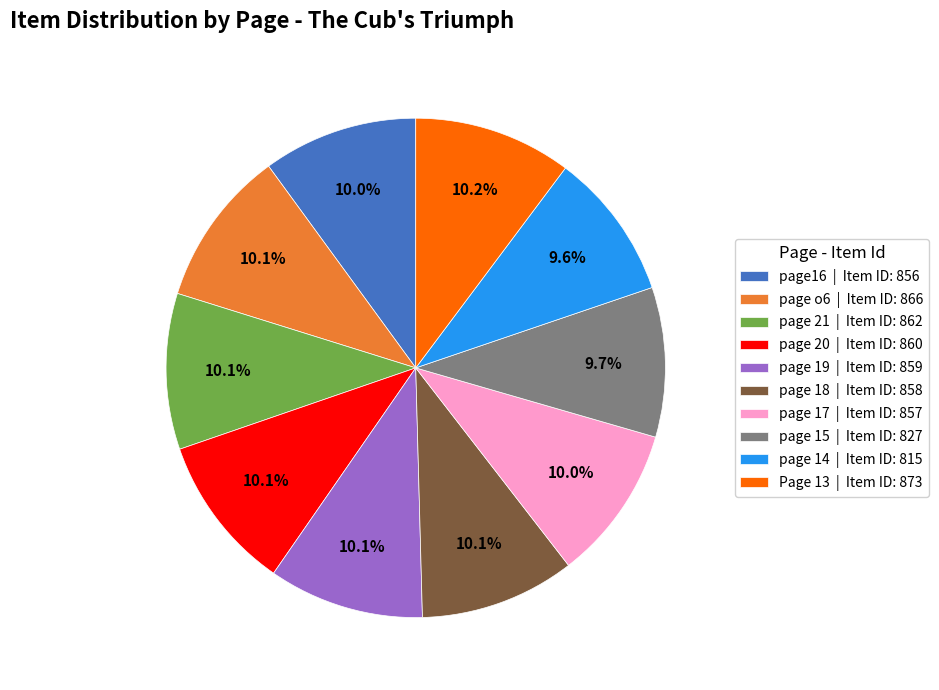

Is it true that page 21 is 10% of the pie?

True